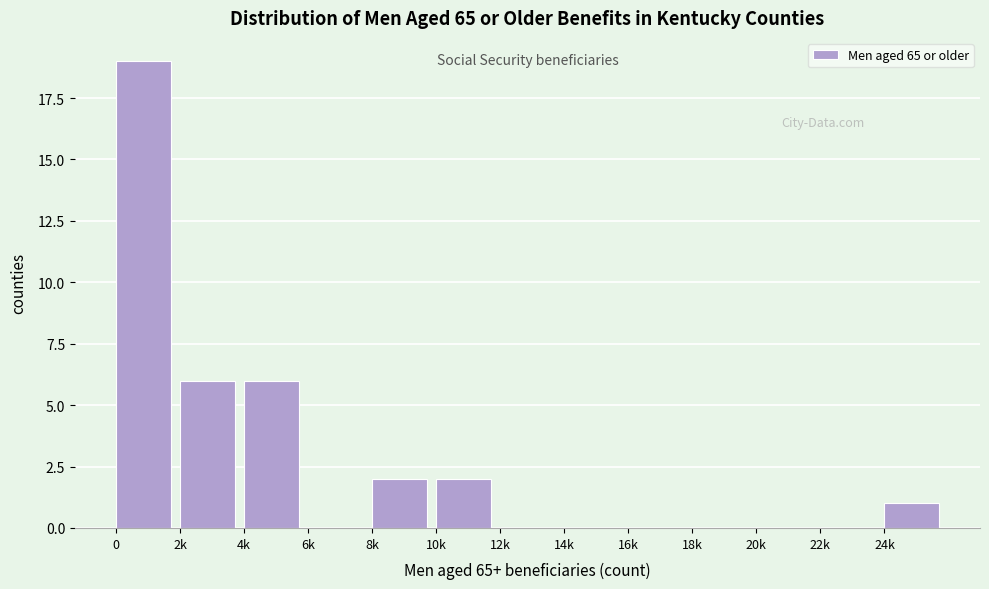

Reading right to left, extract all data points from this chart.

24k=1	22k=0	20k=0	18k=0	16k=0	14k=0	12k=0	10k=2	8k=2	6k=0	4k=6	2k=6	0=19